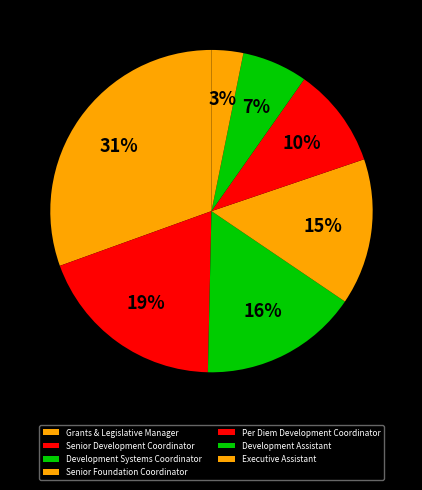

Is it true that Executive Assistant is 3% of the pie?

True